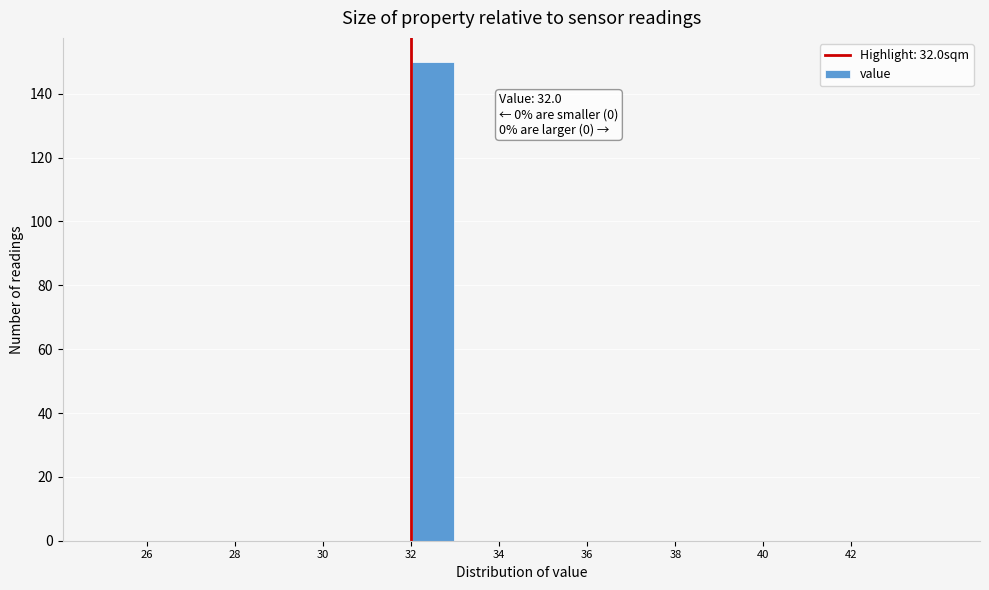

Which range on the x-axis has the tallest bar?

32 to 33